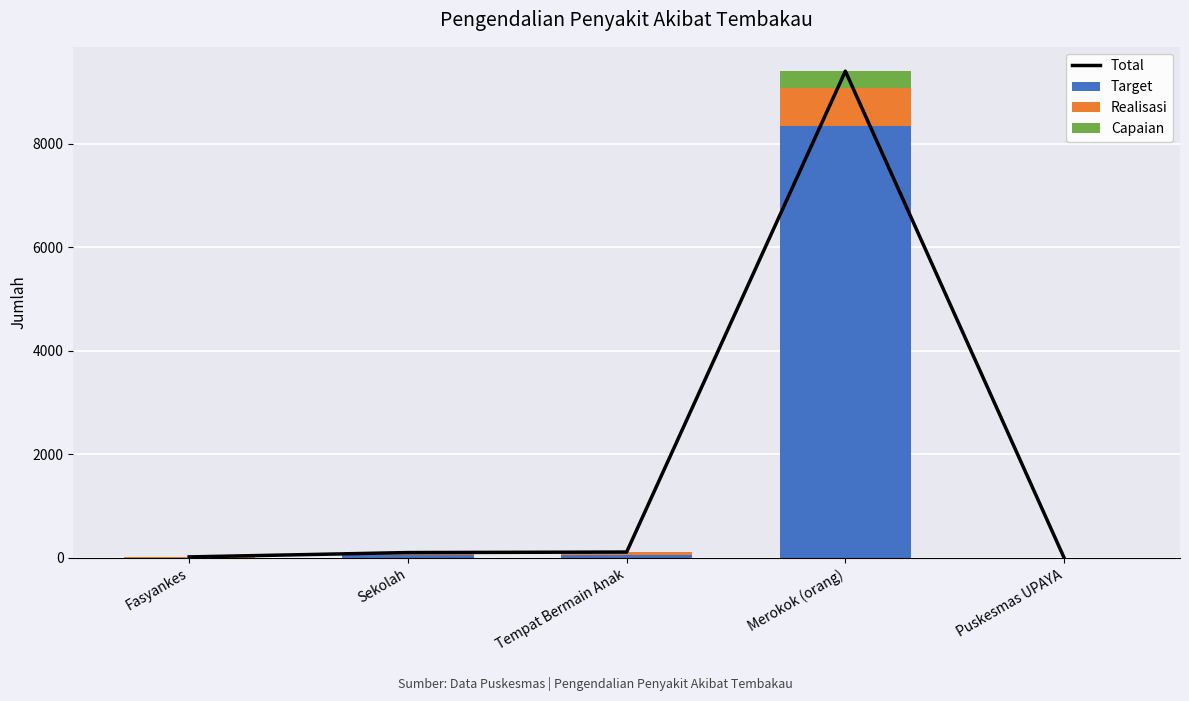

Does the chart contain any negative values?

No